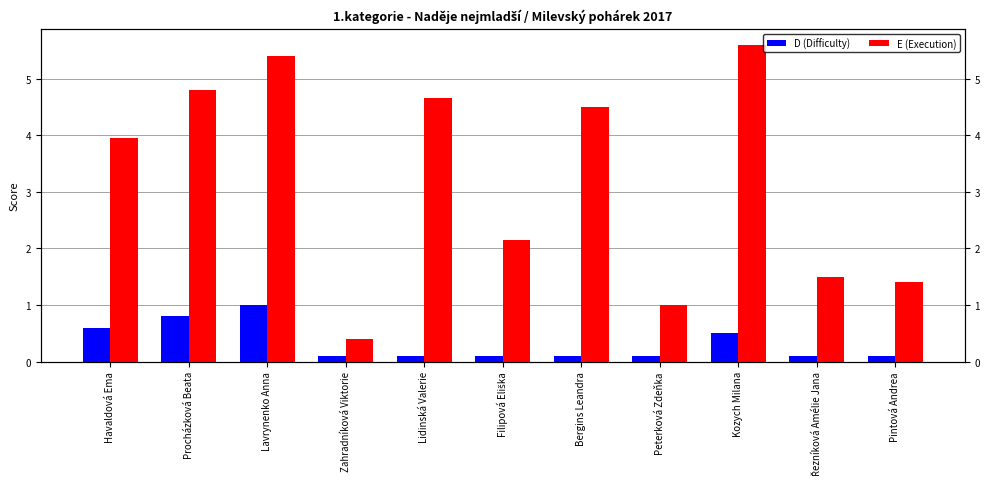

List the series in order of their peak value, lowest first.

D (Difficulty), E (Execution)